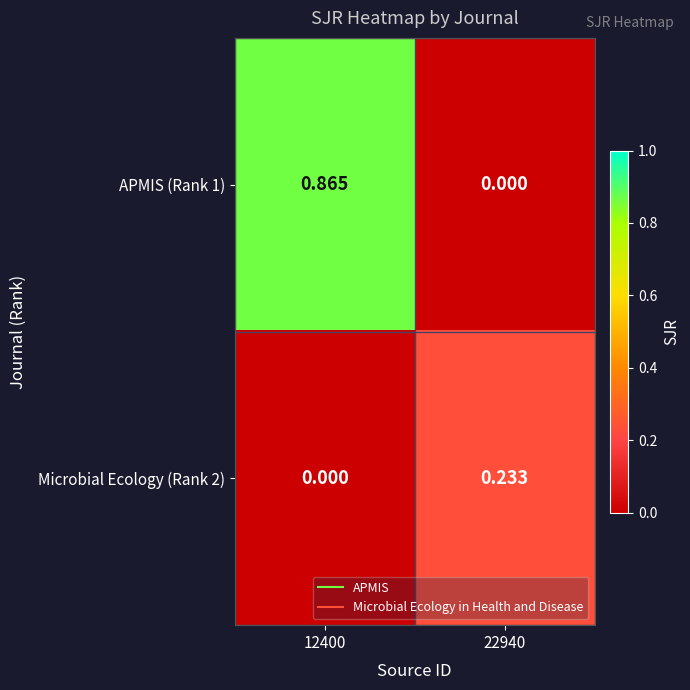

Is the value of Microbial Ecology (Rank 2) at 12400 greater than the value of APMIS (Rank 1) at 12400?

No